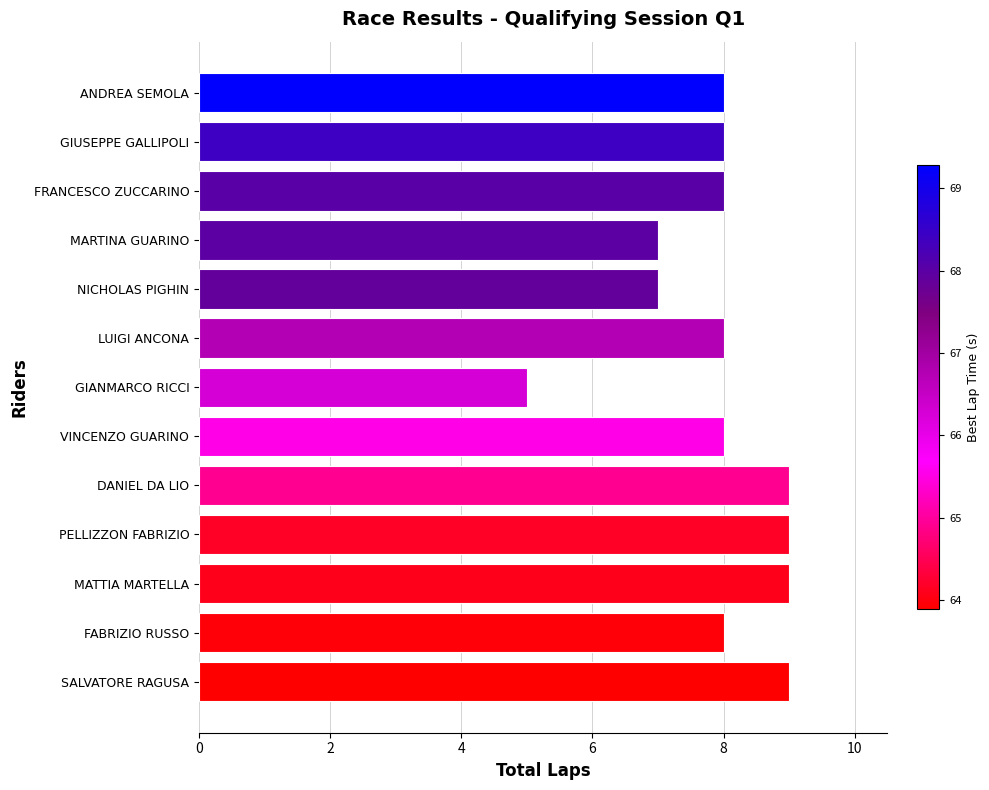

The chart shows a value of 4 at VINCENZO GUARINO. True or false?

False